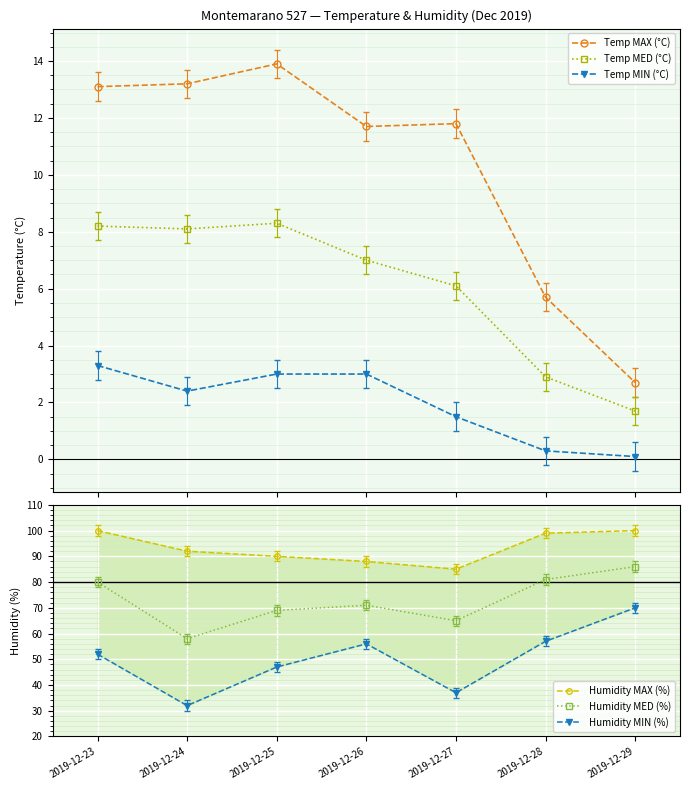

Which series changed the most between 2019-12-24 and 2019-12-28?

Humidity MIN (%)